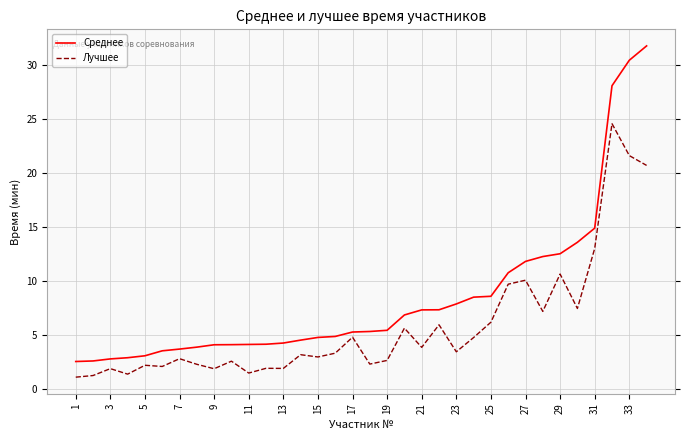

Which series has the largest total across all categories?

Среднее